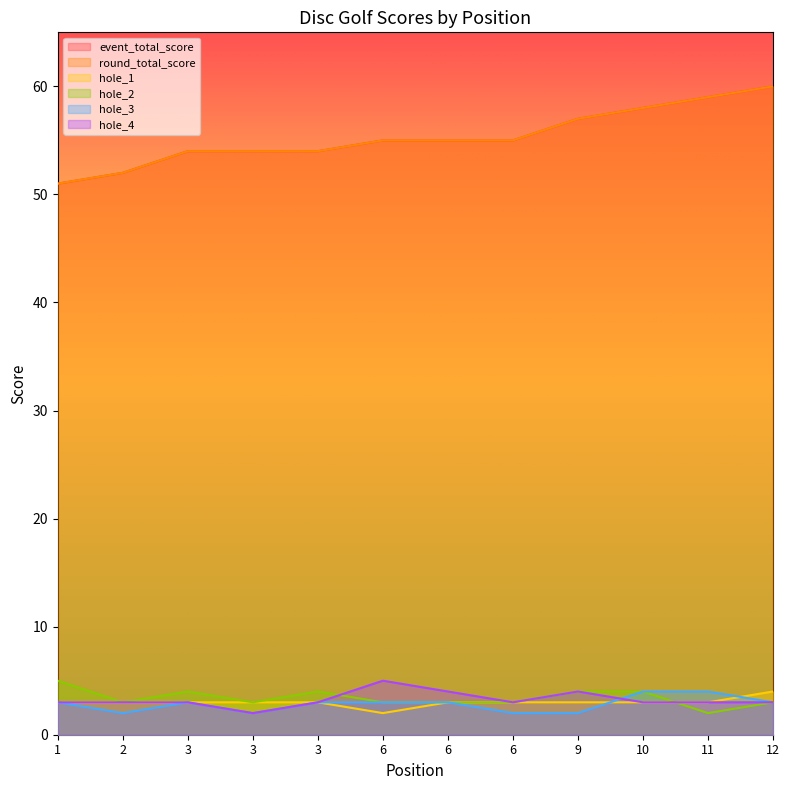

True or false: event_total_score and hole_4 intersect in this chart.

False